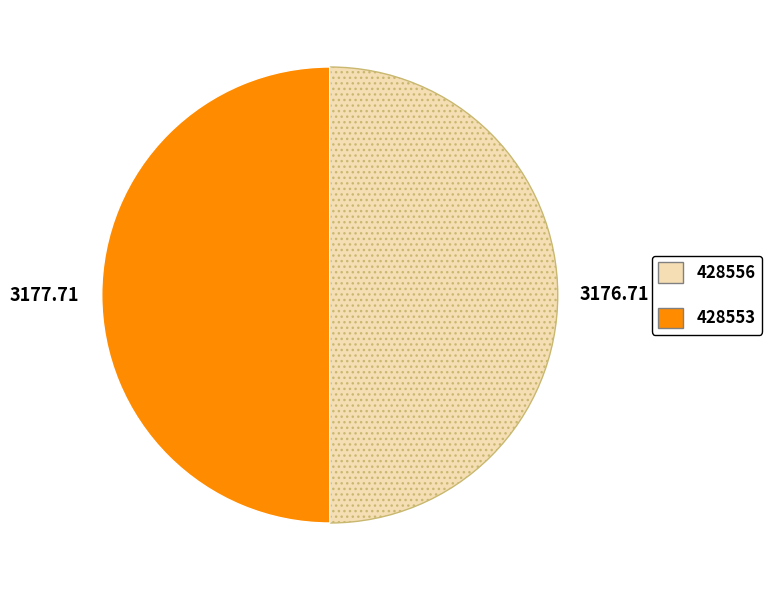

What is the ratio of the value at 428553 to the value at 428556?

1.0